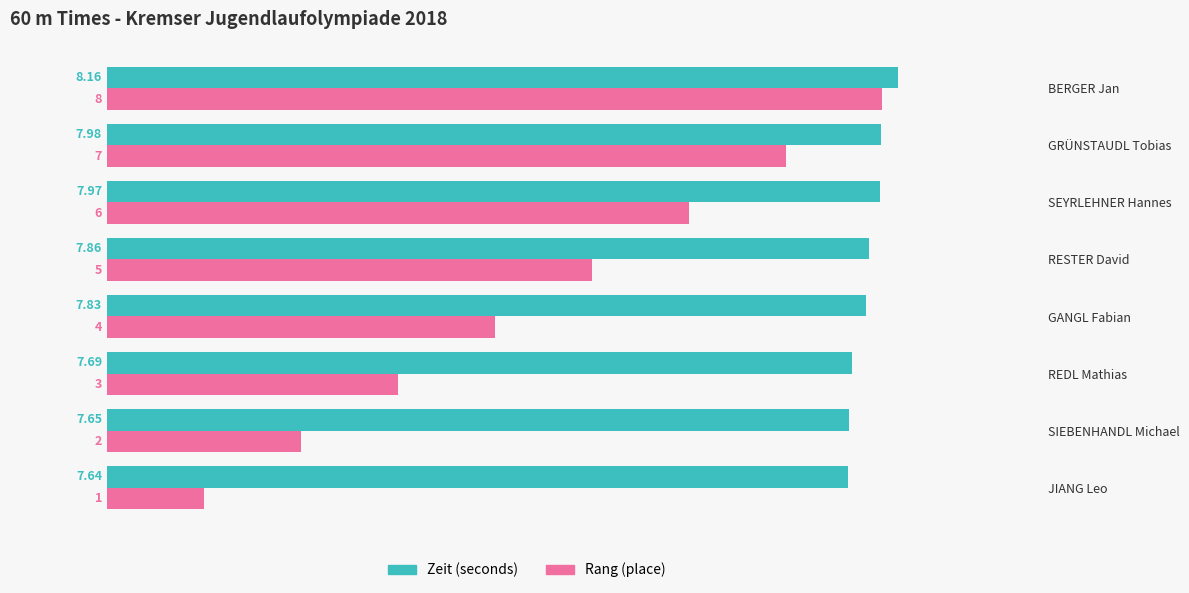

Rank the categories by Rang (place) value from highest to lowest.

BERGER Jan, GRÜNSTAUDL Tobias, SEYRLEHNER Hannes, RESTER David, GANGL Fabian, REDL Mathias, SIEBENHANDL Michael, JIANG Leo